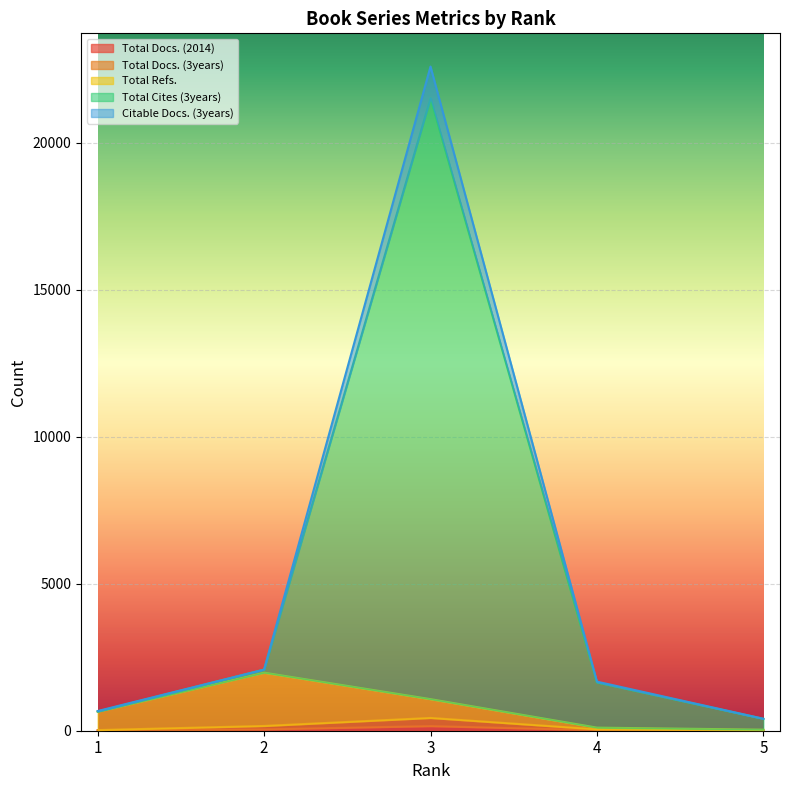

What is the total value across all series at 3?

44709